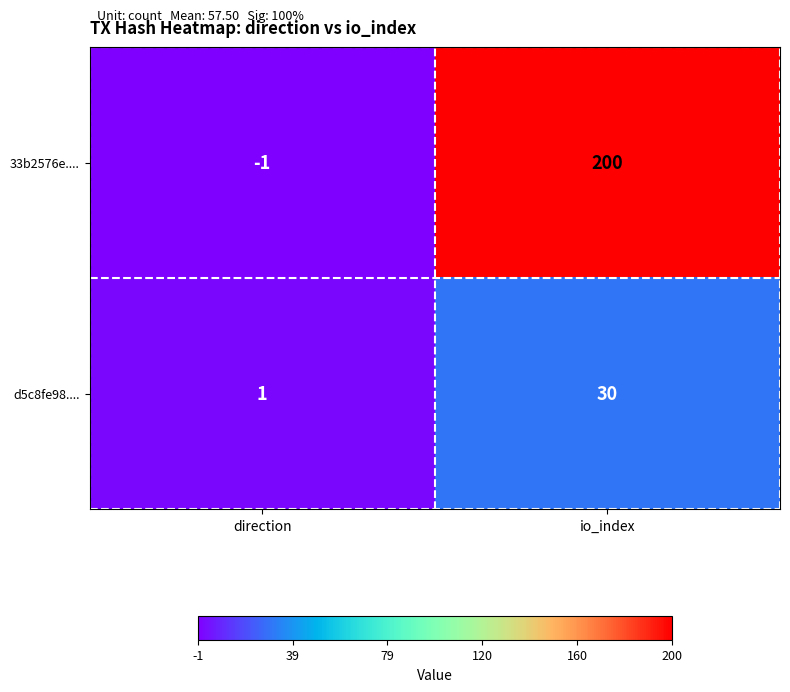

Which series changed the most between direction and io_index?

33b2576e....